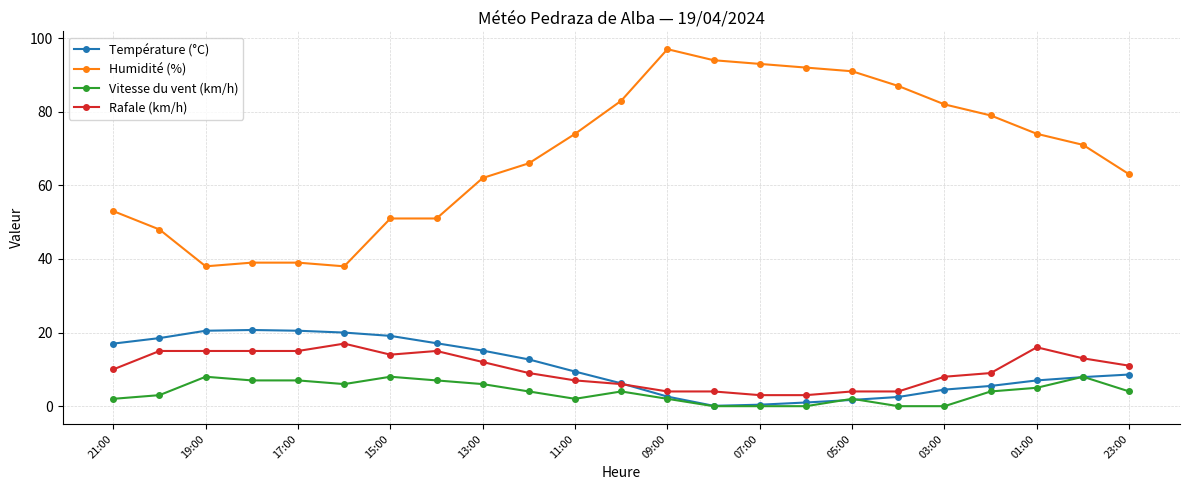

How many categories are shown in the chart?

23